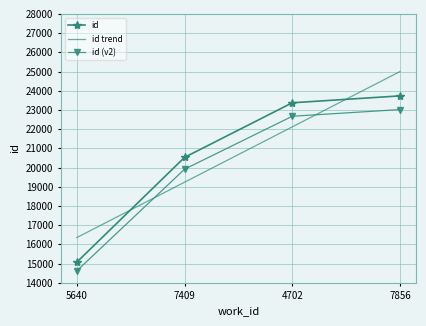

What is the label of the 1st point from the left?

5640